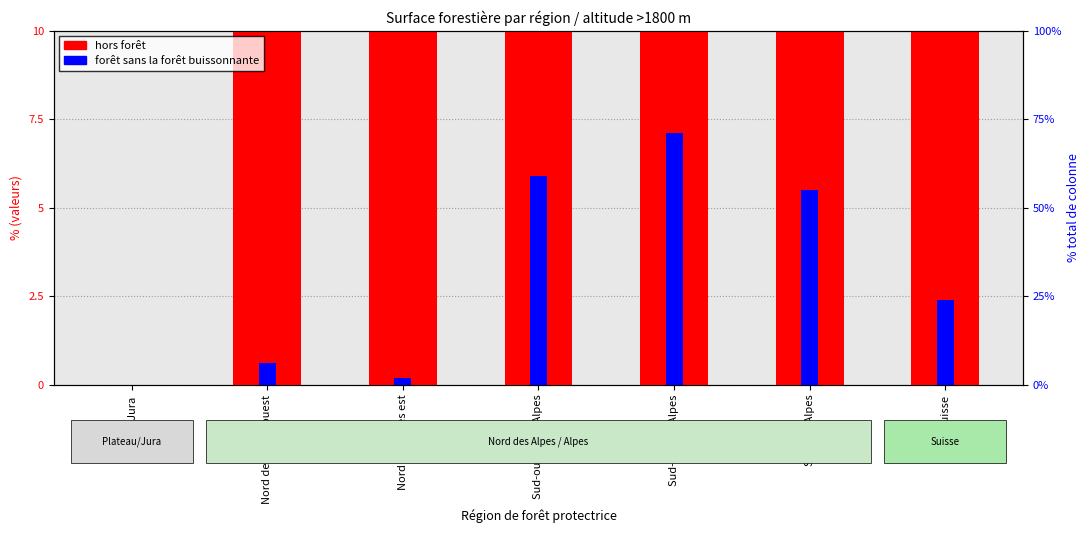

How many series are shown in this chart?

2